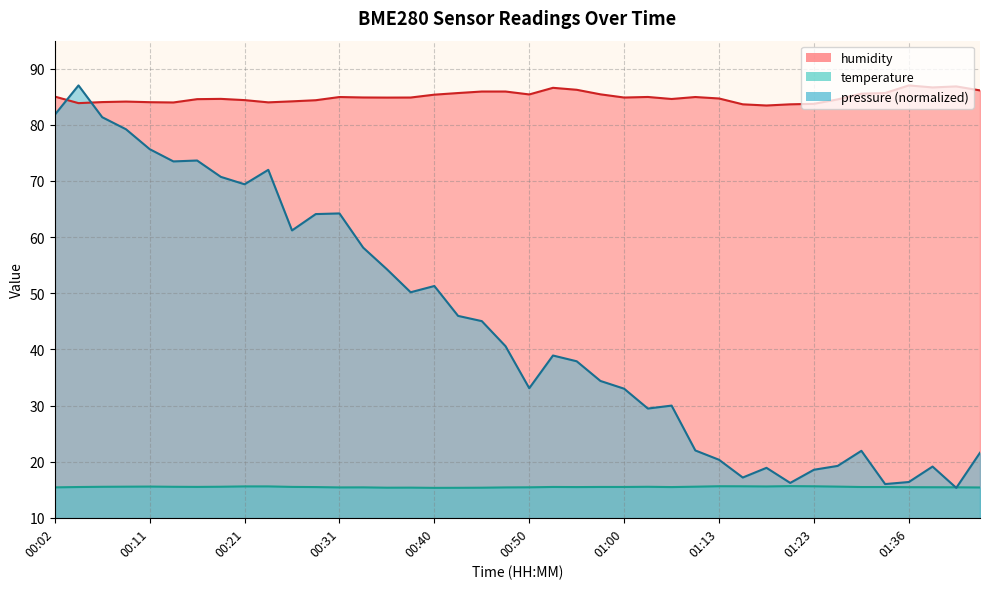

Rank the series at 01:15 from highest to lowest value.

humidity, temperature